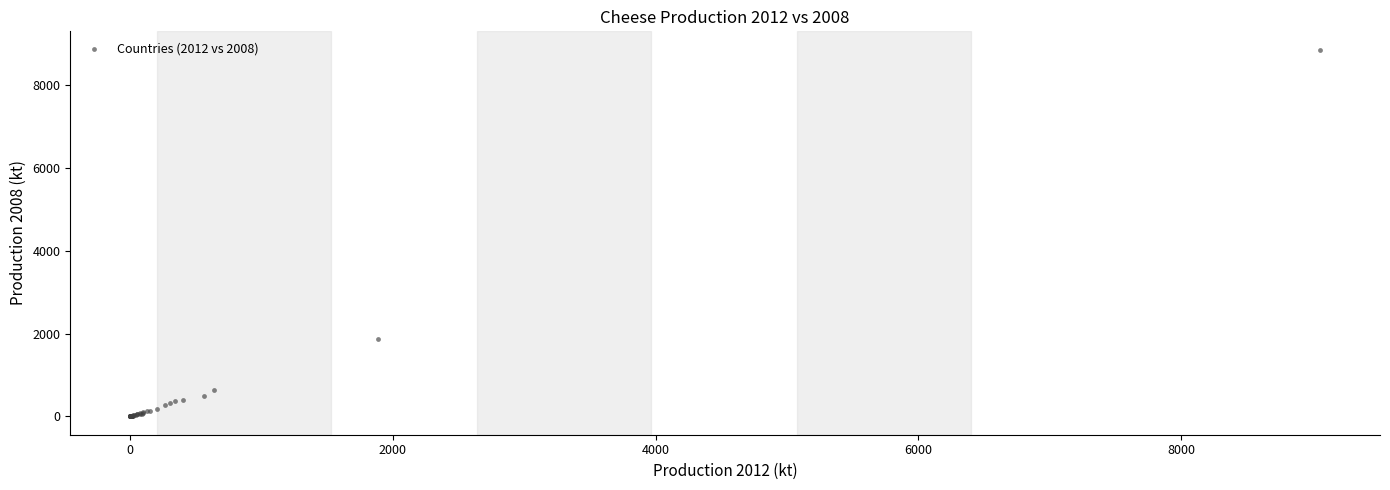

What Y value in the scatter plot is closest to 4424?

1861.8